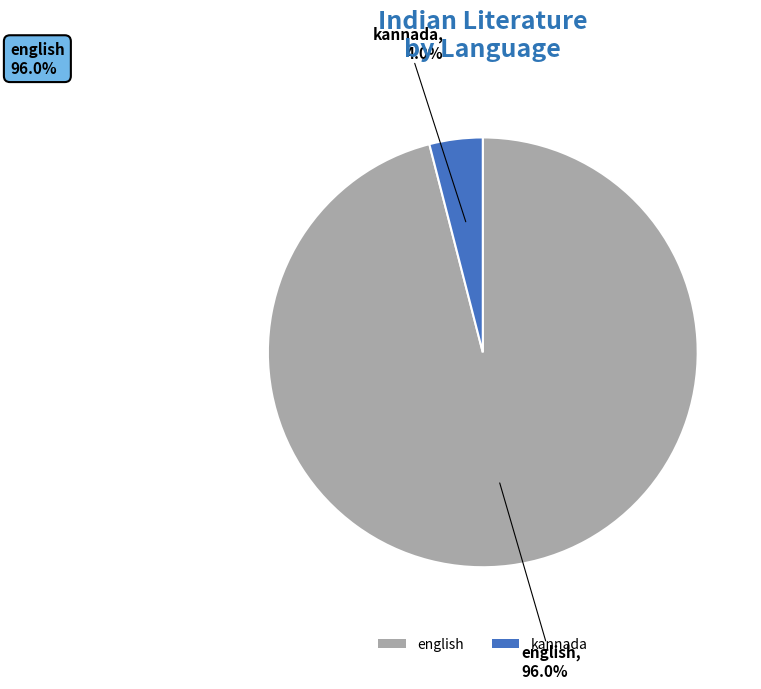

Between english and kannada, which is larger?

english